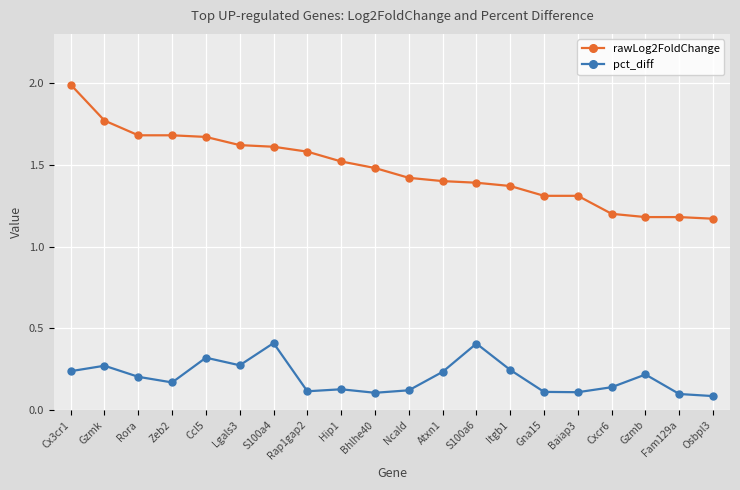

Is the value of pct_diff at Cx3cr1 greater than the value of rawLog2FoldChange at Hip1?

No